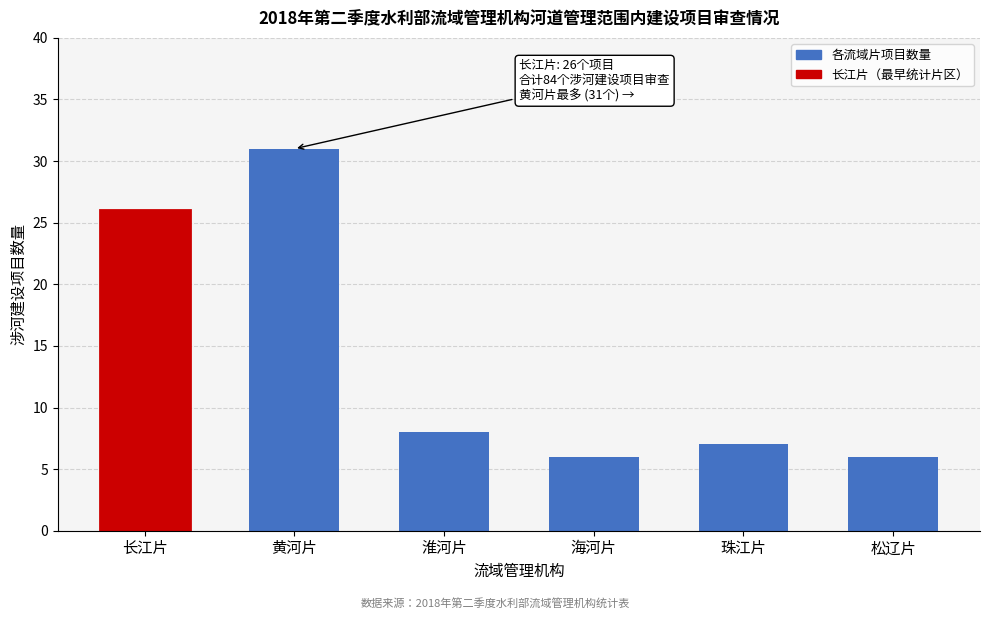

Reading left to right, list all the values displayed in this chart.

长江片=26	黄河片=31	淮河片=8	海河片=6	珠江片=7	松辽片=6